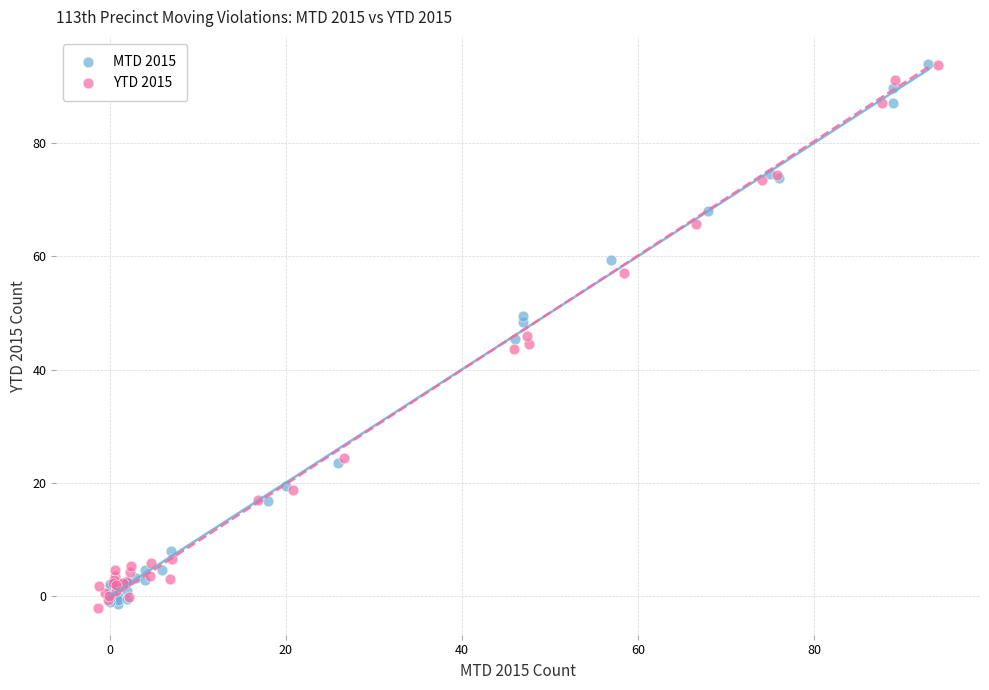

What are all the series names shown in the legend?

MTD 2015, YTD 2015